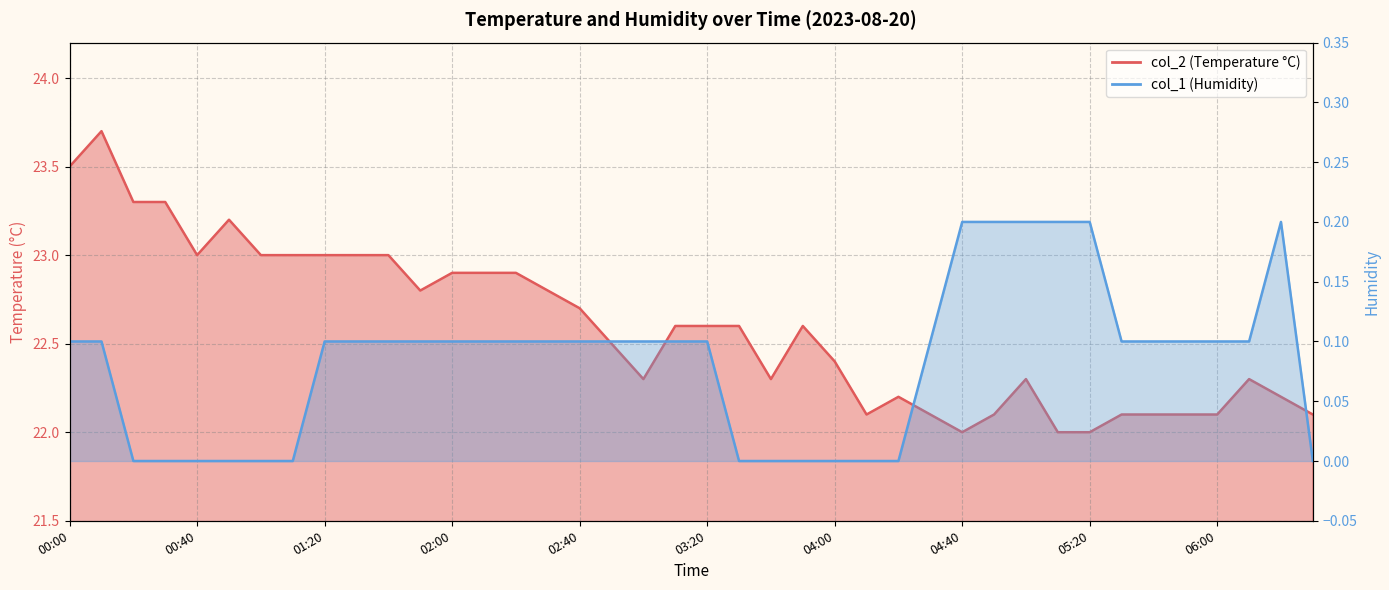

Which has a higher value, 01:20 or 00:20?

00:20